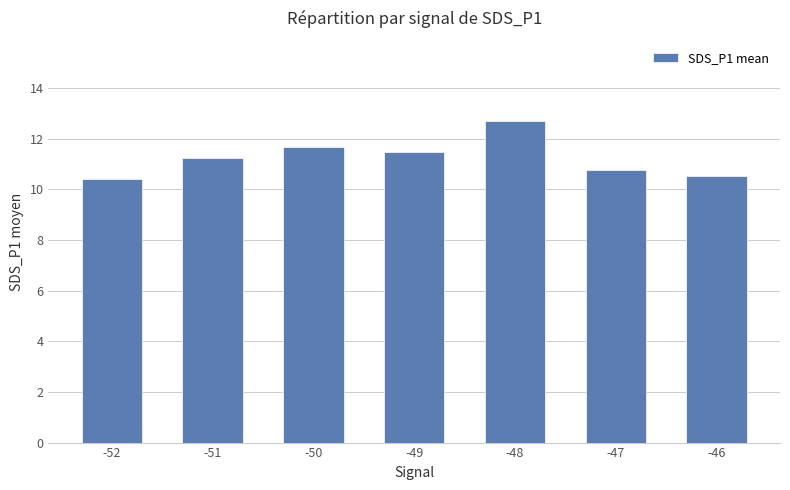

What is the sum of the values at -47 and -49?

22.2